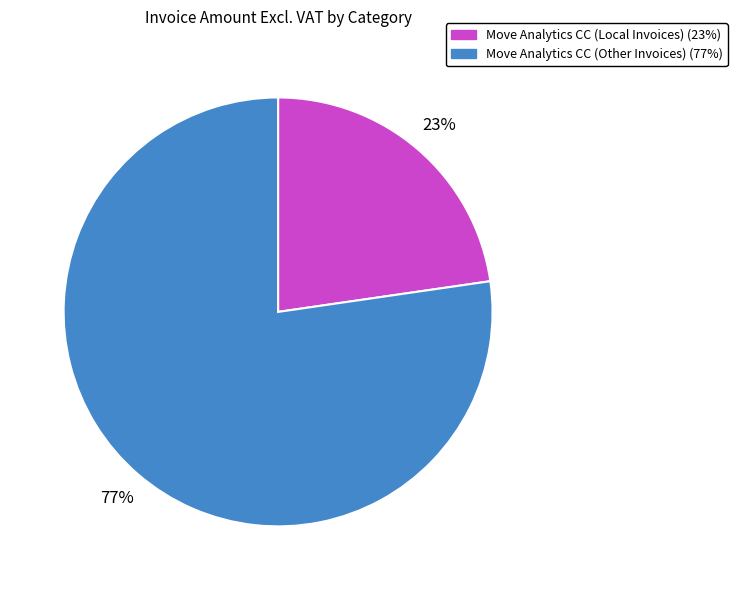

How many segments does this pie chart have?

2